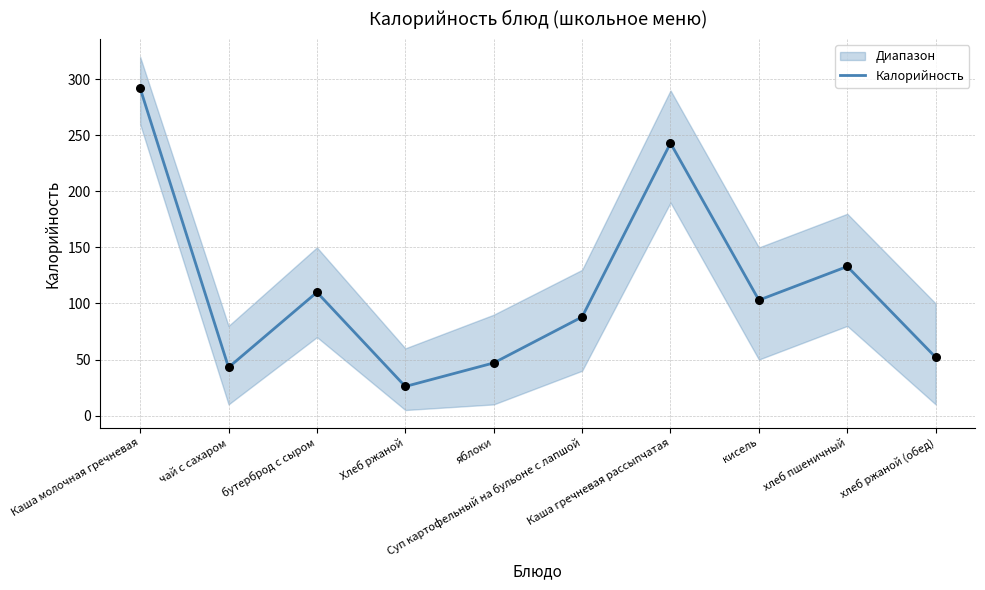

Which has a higher value, Хлеб ржаной or кисель?

кисель